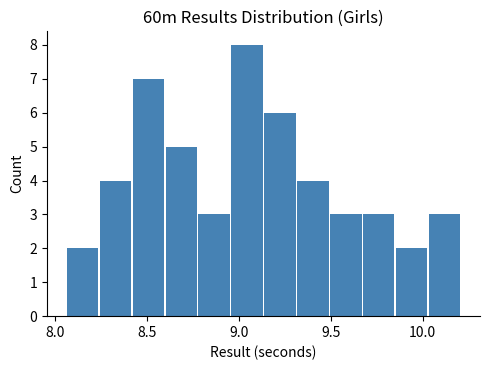

Read against the x-axis, roughly where is the centre of the tallest bar?

9.05